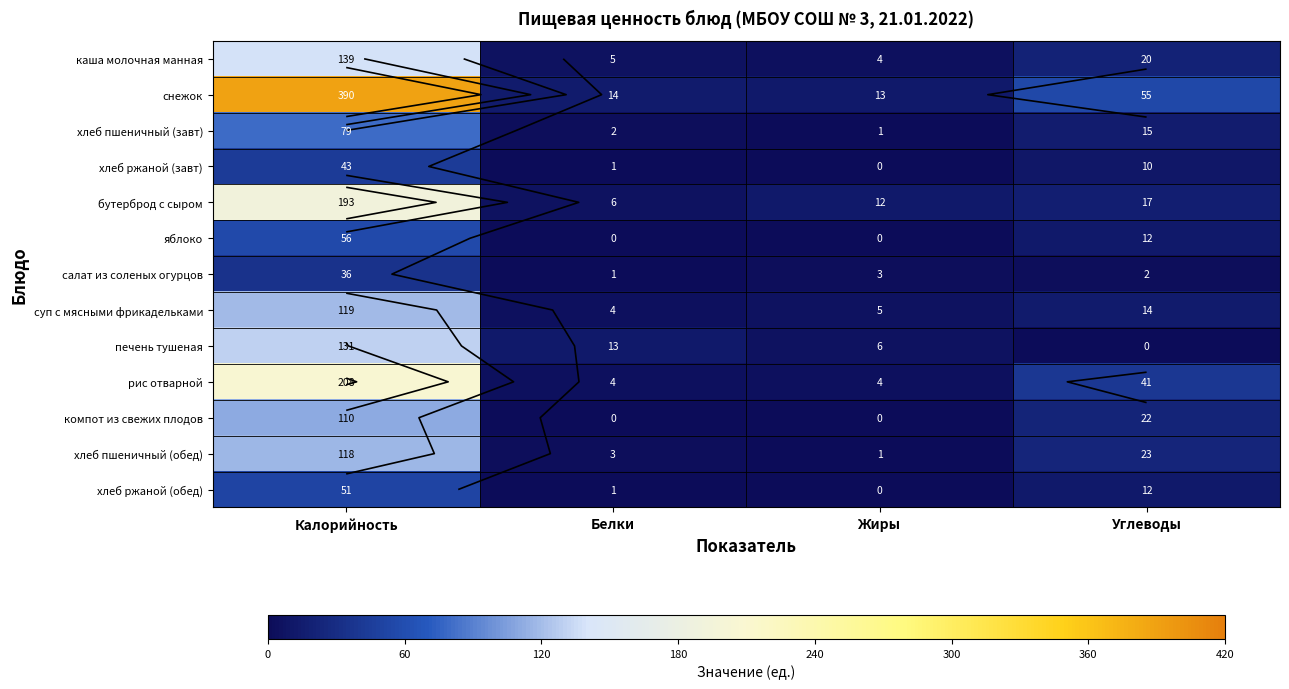

Where is печень тушеная nearest to the value 65?

Белки